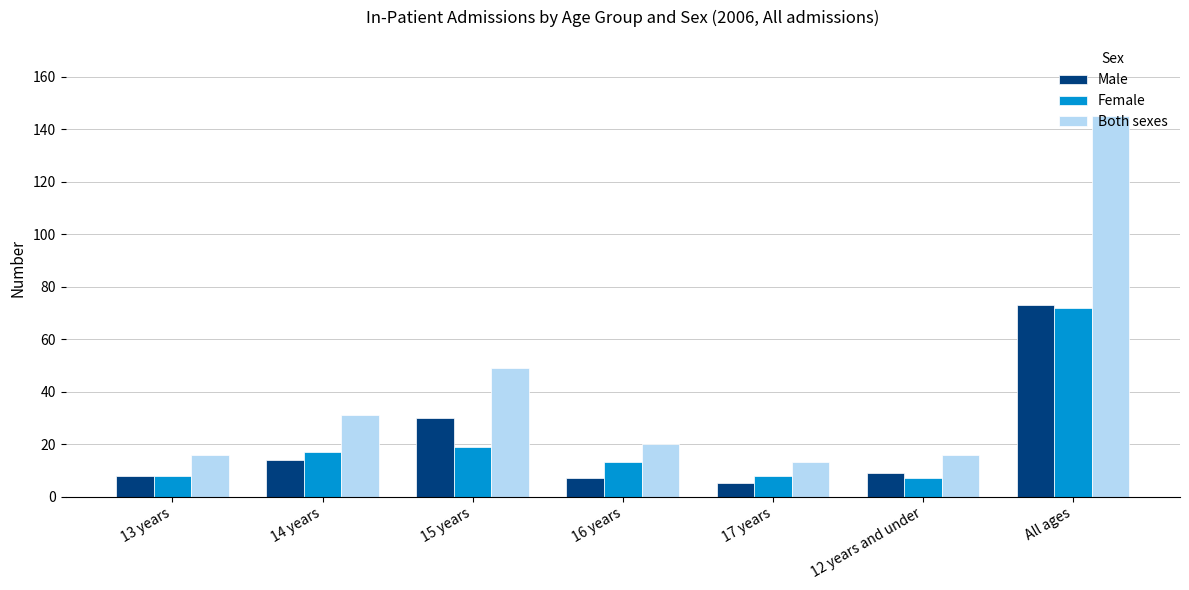

Where is Female nearest to the value 39?

15 years